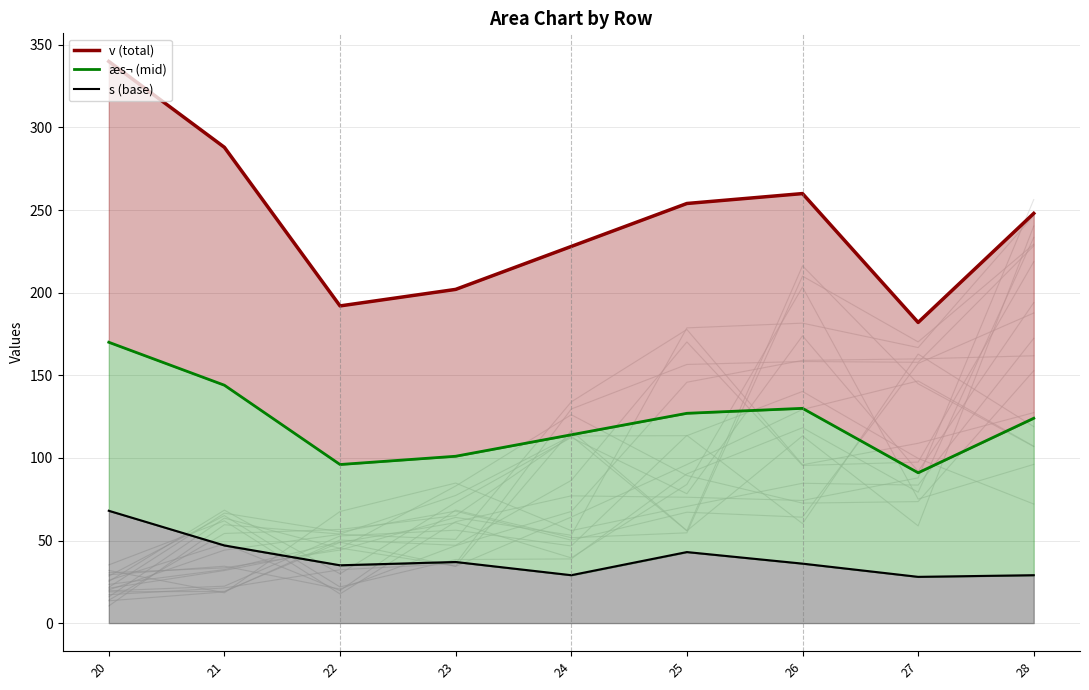

Rank the series by their average value, from highest to lowest.

v (total), æs¬ (mid), s (base)